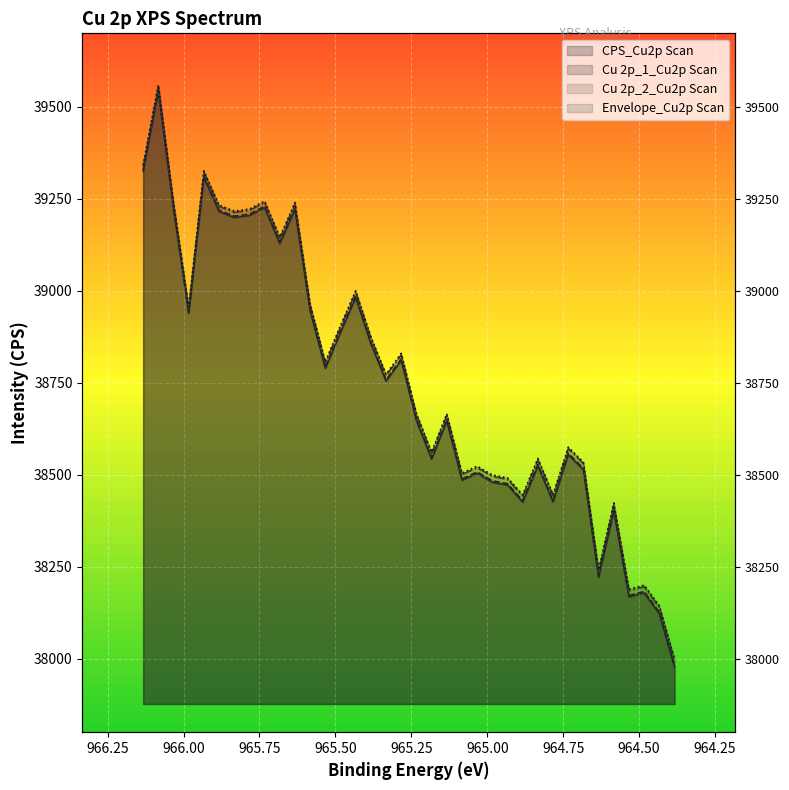

What is the spread (max minus min) of values at 965.833?

17.9